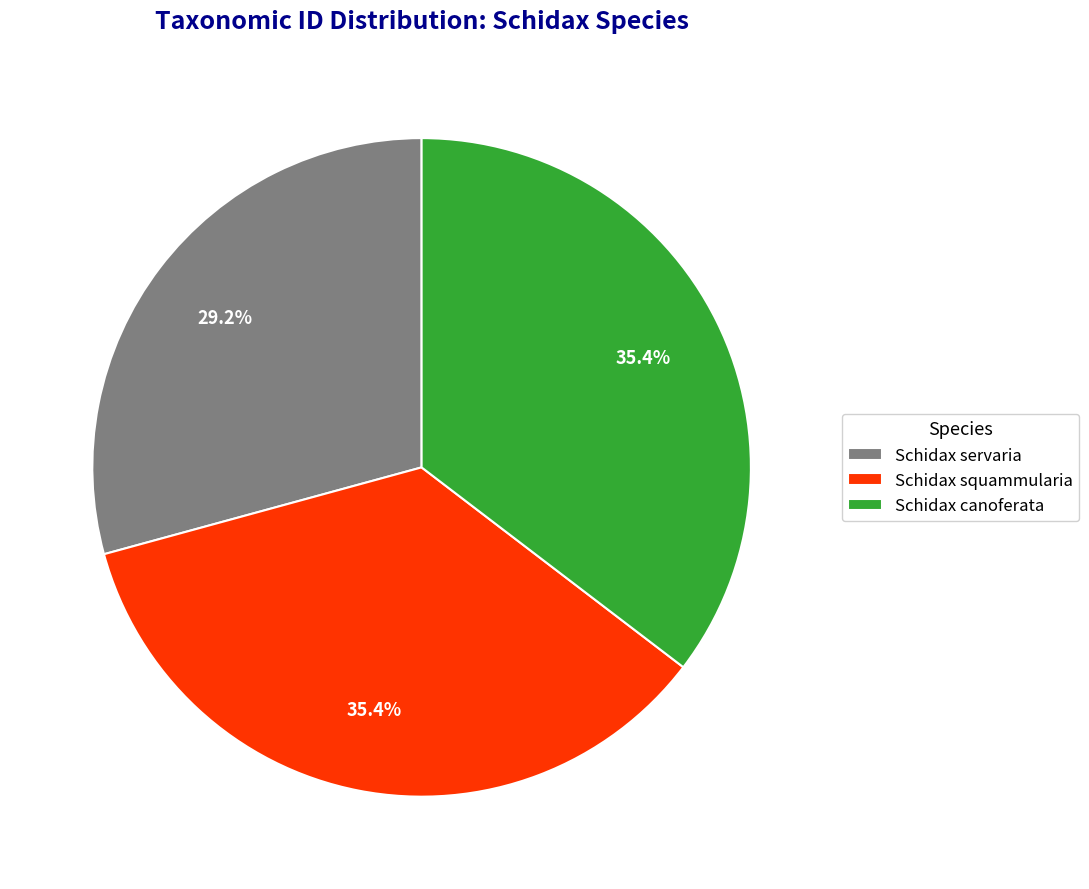

Which has a higher value, Schidax servaria or Schidax canoferata?

Schidax canoferata